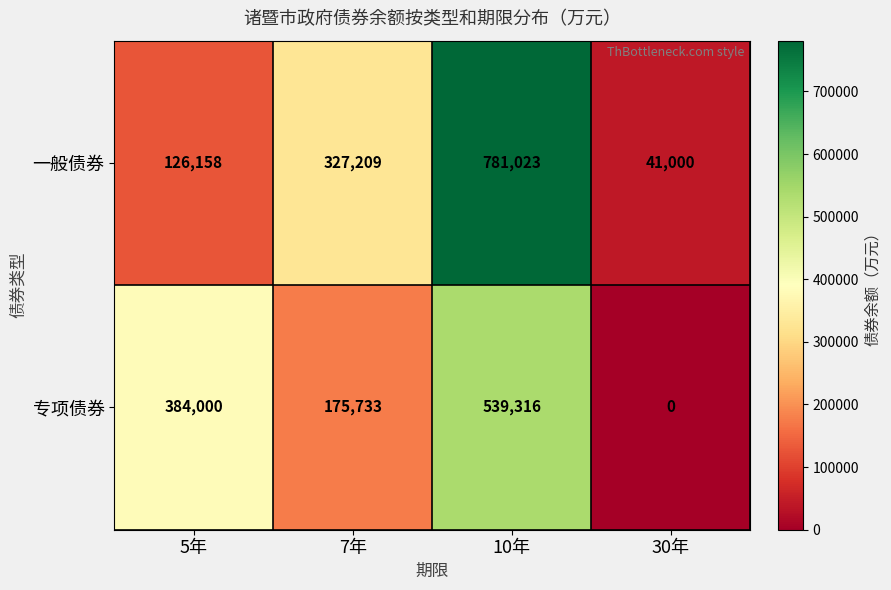

At 10年, list the series in order from smallest to largest.

专项债券, 一般债券